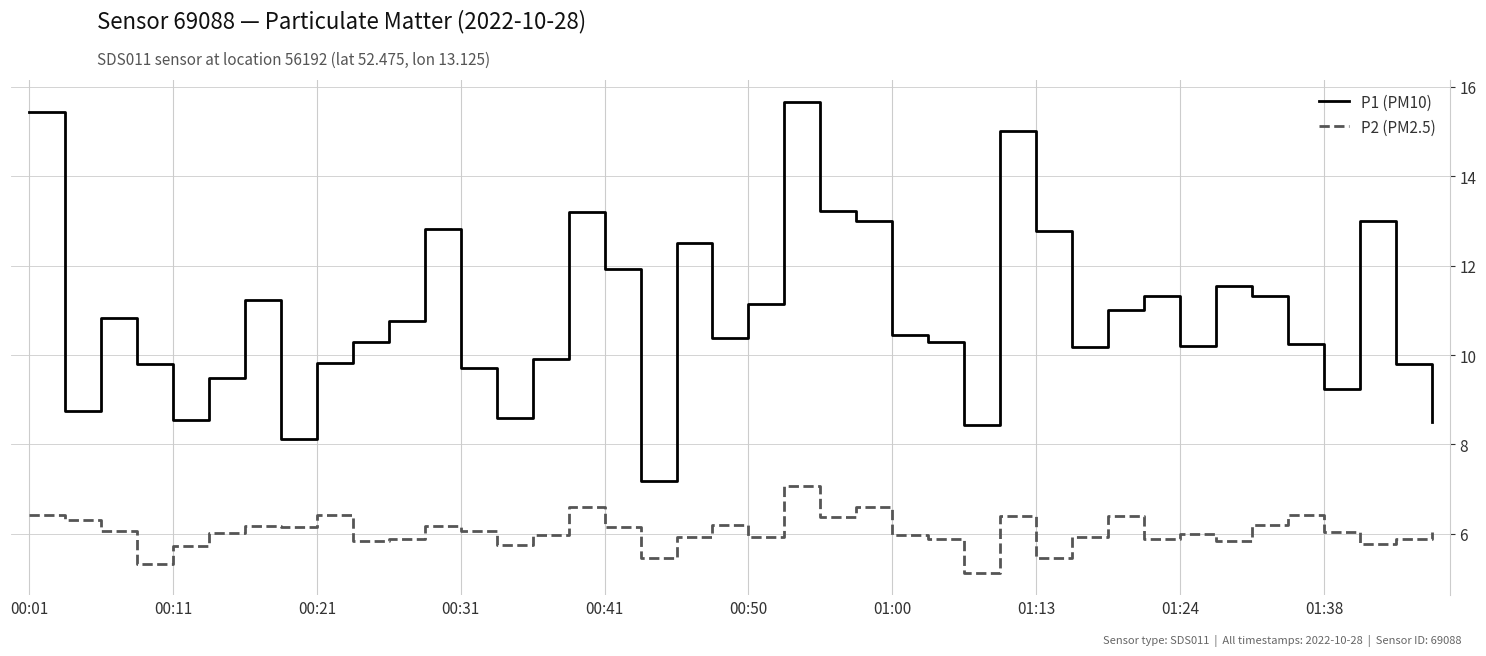

Which series has the largest total across all categories?

P1 (PM10)